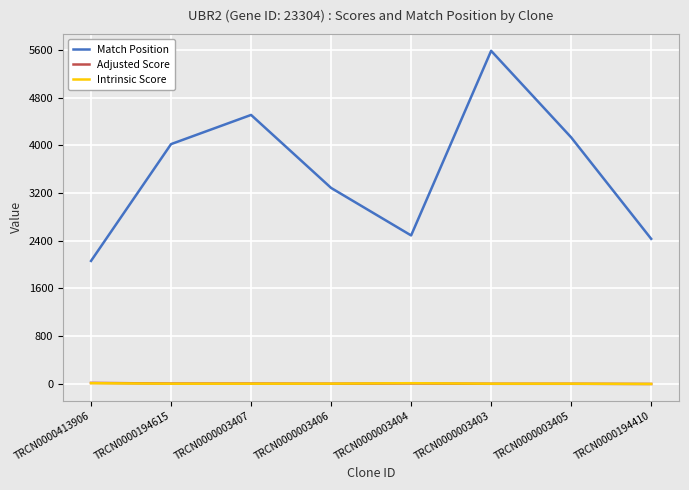

Which category has the highest value across all series?

TRCN0000003403